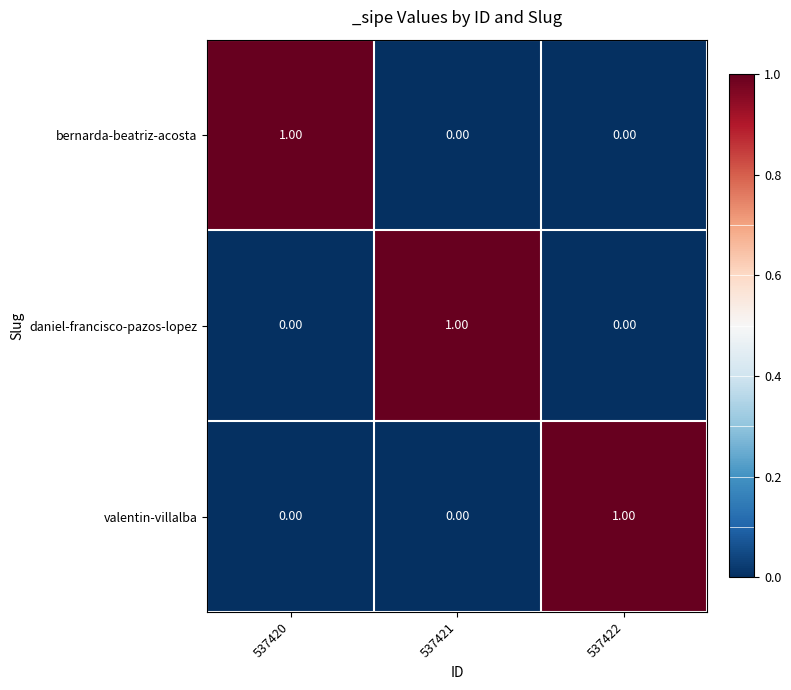

How many values in bernarda-beatriz-acosta are above zero?

1